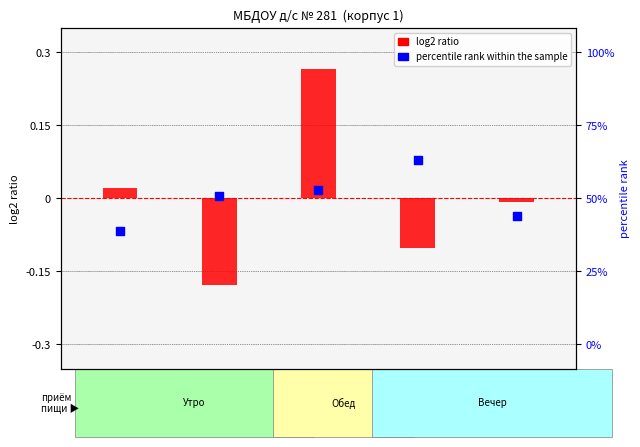

Which series reaches the maximum Y coordinate?

log2 ratio